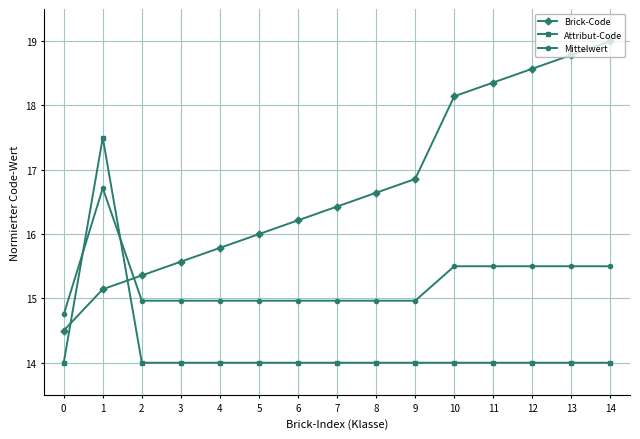

Where do Brick-Code and Mittelwert first cross each other?

1 and 2